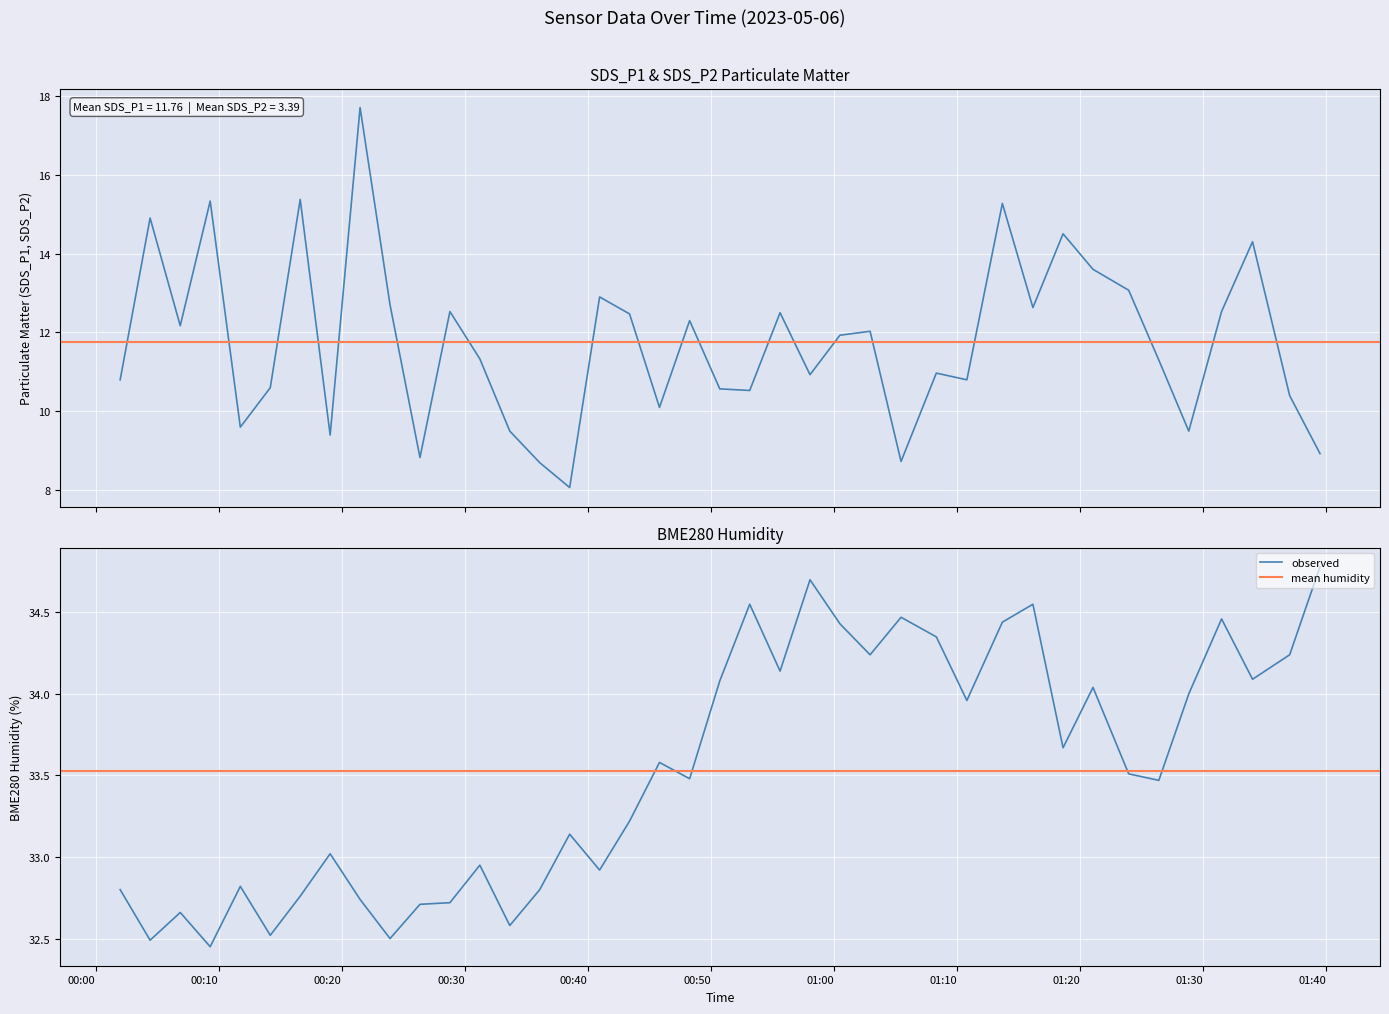

Rank the series by their average value, from highest to lowest.

BME280_humidity, SDS_P1